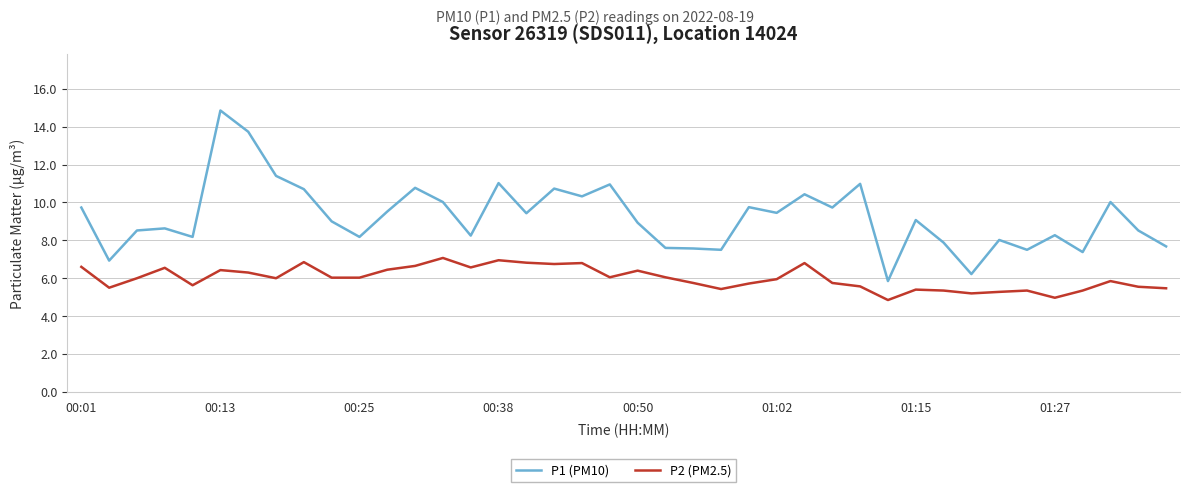

What is the difference between the maximum and minimum values in the P2 (PM2.5) series?

2.2